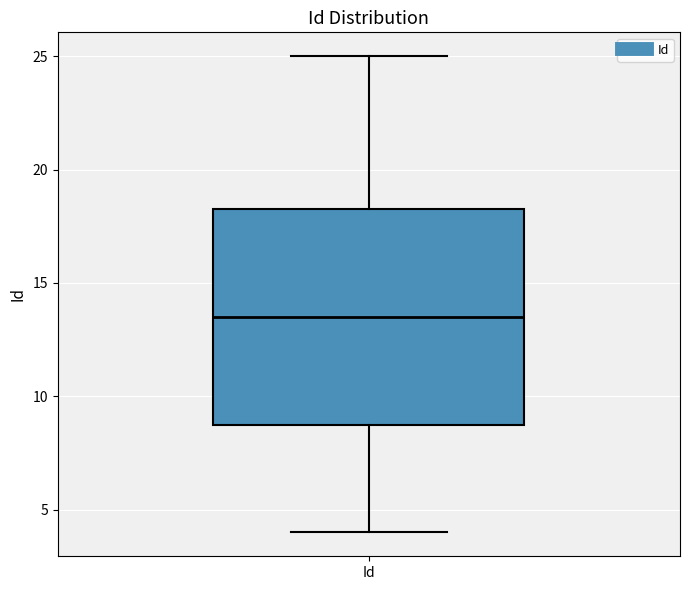

Transcribe this box plot: give where the median line is, the range the box spans, and where the two whiskers end, as read against the y-axis. The values are not printed on the chart, so give them approximately, as read against the axis.

median 13.5, box 9.0 to 18.5, whiskers 4.0 to 25.0